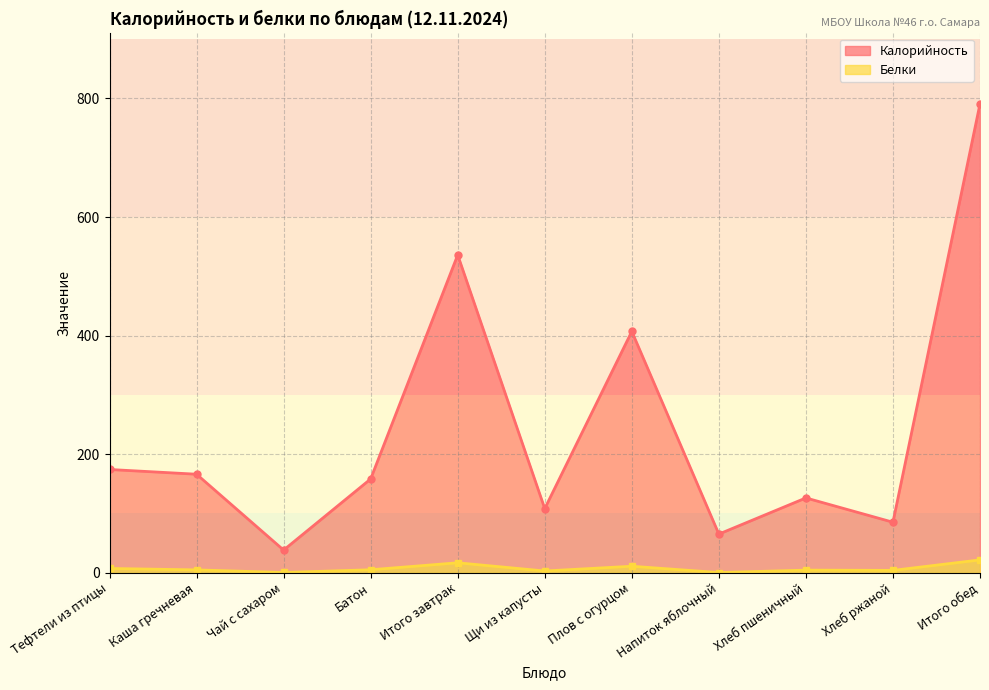

Count the number of categories in the chart.

11